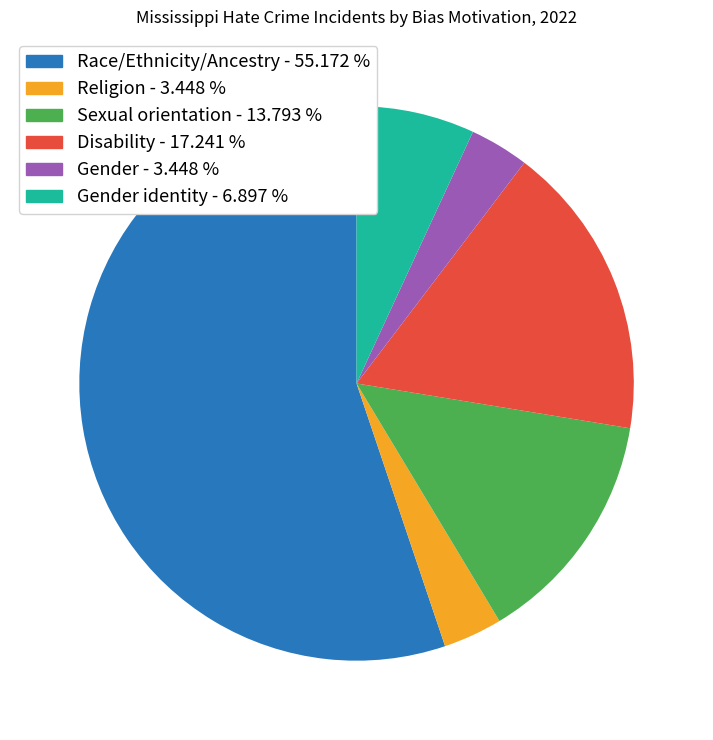

Is there any slice that represents more than half of the pie?

Yes